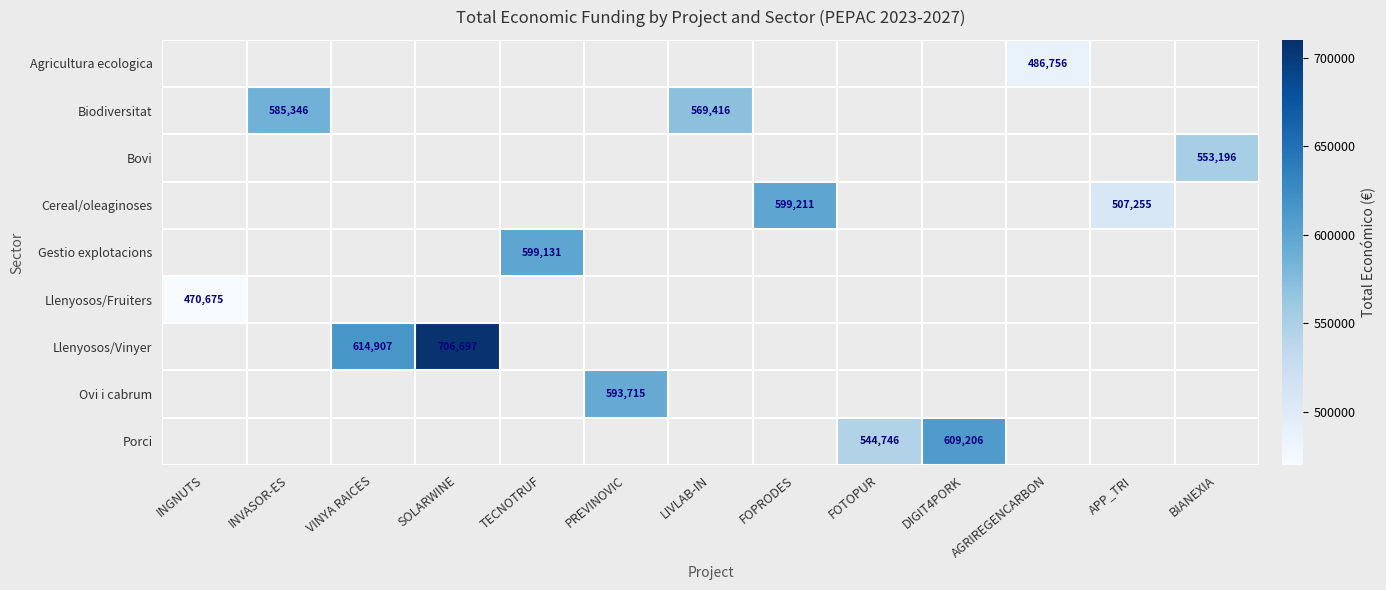

The Llenyosos/Vinyer series shows 614907 at VINYA RAICES. True or false?

True